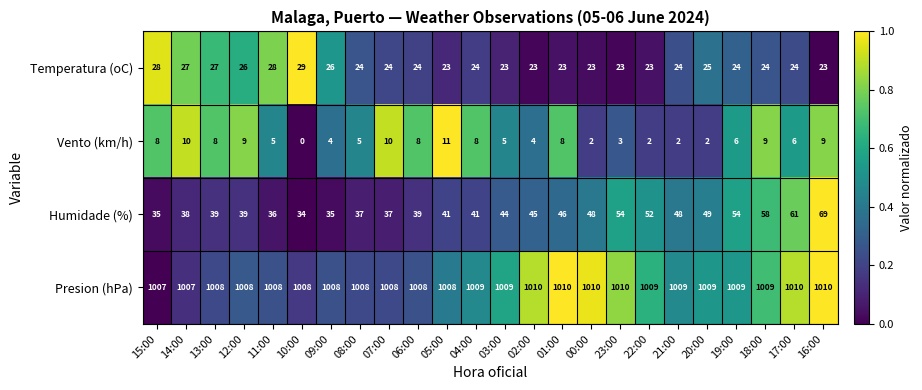

What value does the Presion (hPa) series have at 16:00?

1010